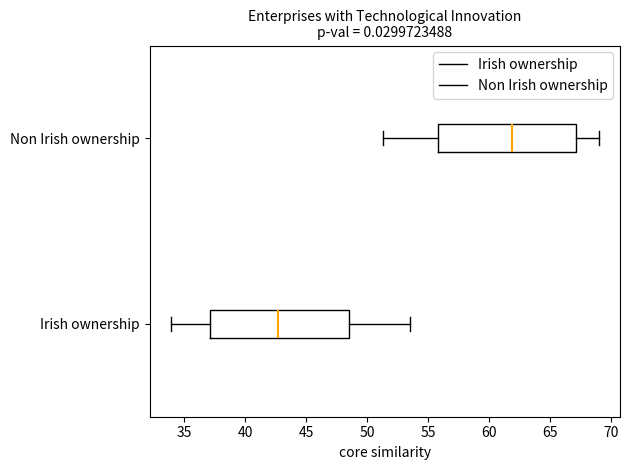

Which box's median line is the furthest to the right?

Non Irish ownership